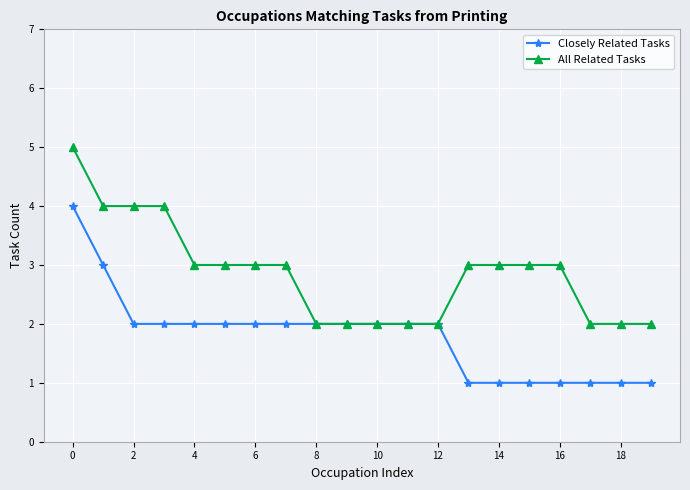

Which series has the largest total across all categories?

All Related Tasks